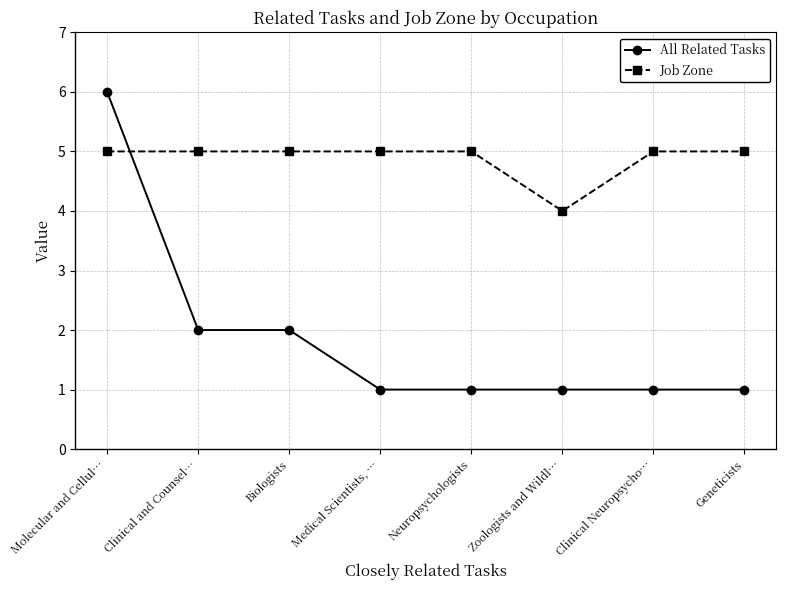

What is the spread (max minus min) of values at Clinical Neuropsycho…?

4